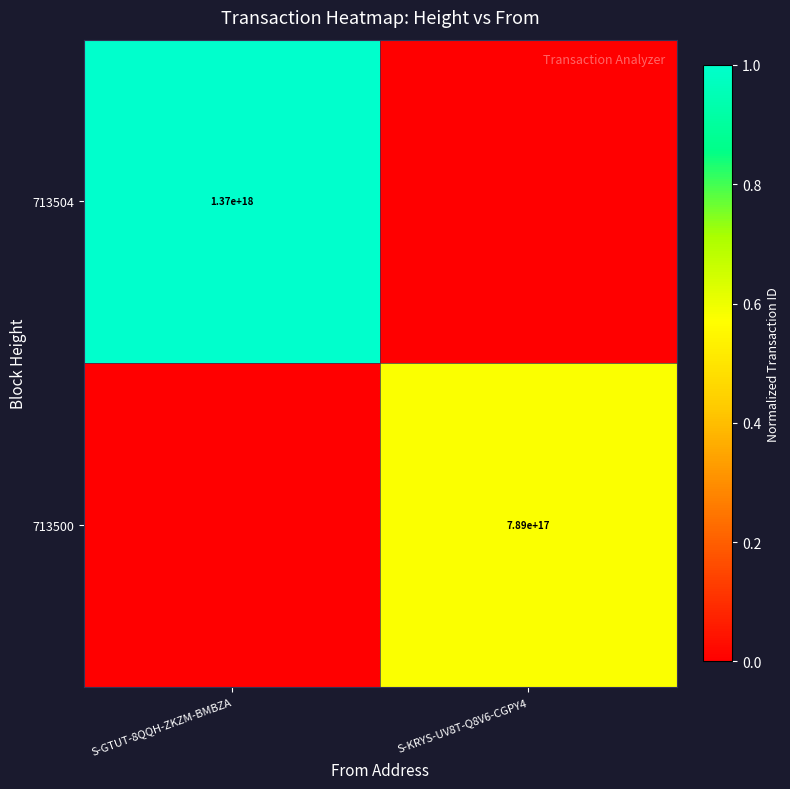

True or false: 713500 has a value of 789000000000000000 at S-KRYS-UV8T-Q8V6-CGPY4.

True